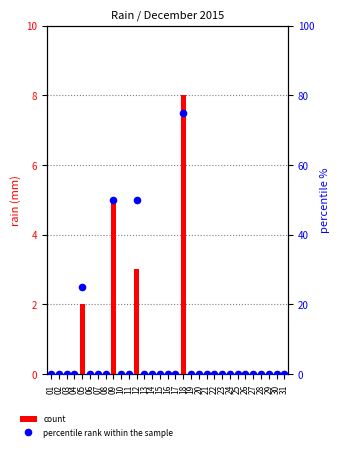

At which category is the sum across all series the highest?

18